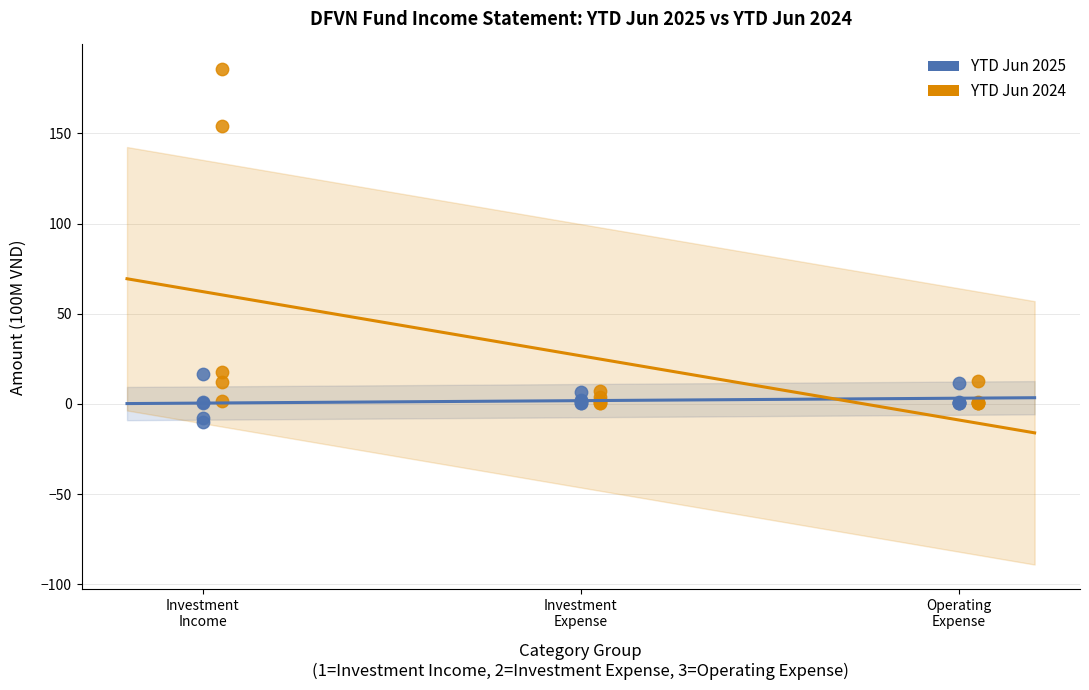

Which series has the largest Y range (max minus min)?

YTD Jun 2024